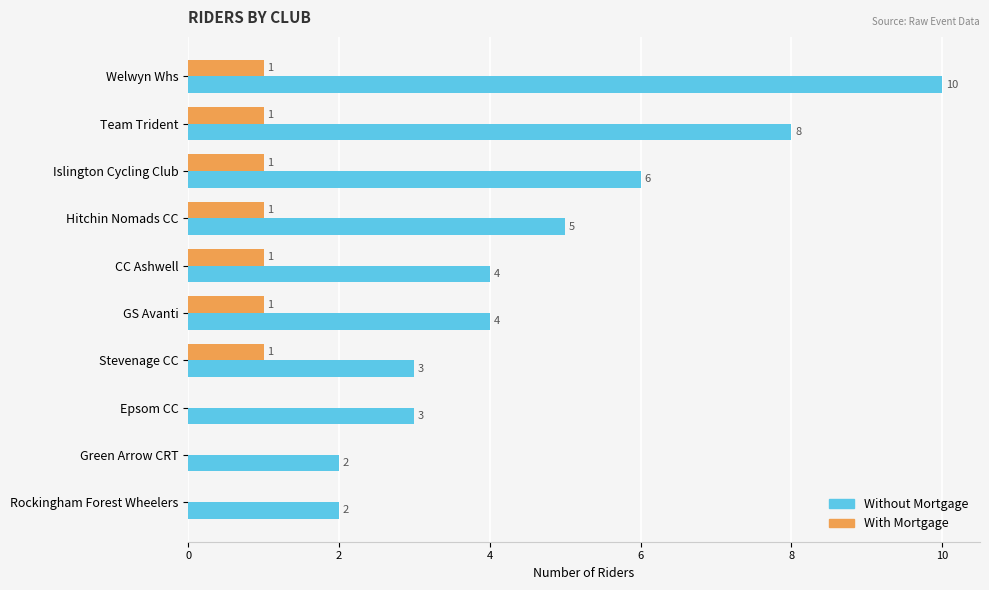

The With Mortgage series shows 0 at Rockingham Forest Wheelers. True or false?

True